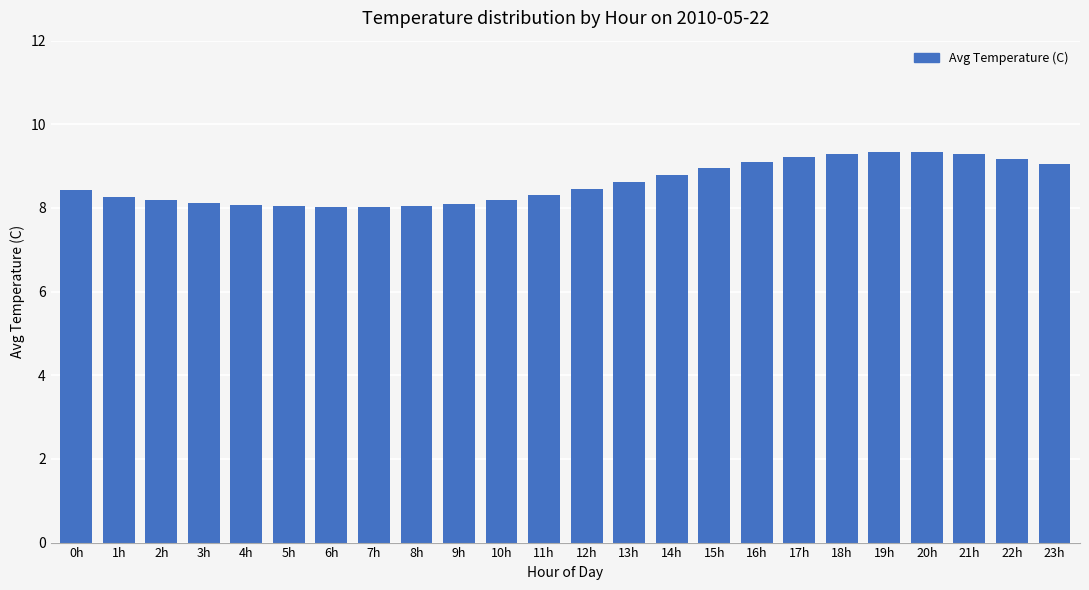

What is the difference between the maximum and second lowest values?

1.3